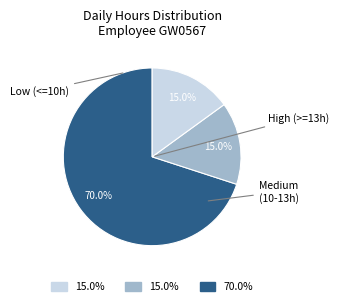

Is there any slice that represents more than half of the pie?

Yes